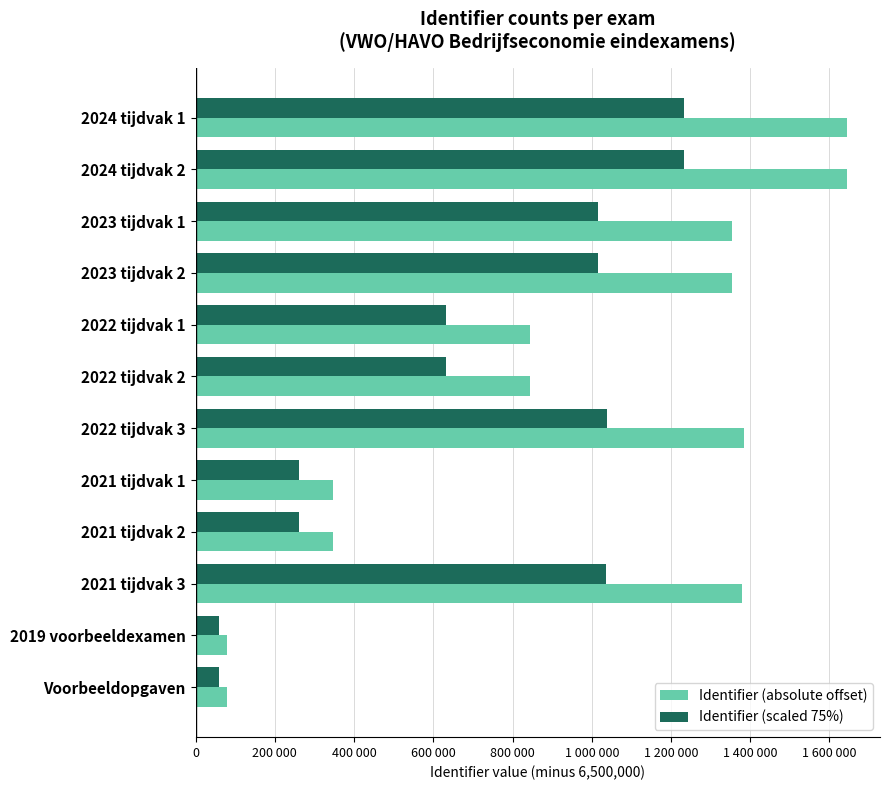

What are all the series names shown in the legend?

Identifier (absolute offset), Identifier (scaled 75%)